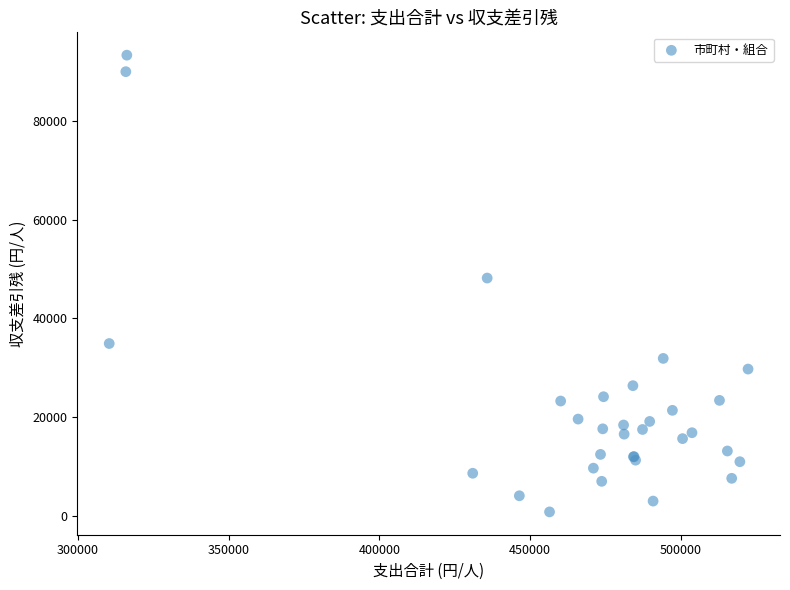

What Y value in the scatter plot is closest to 47078?

48189.2